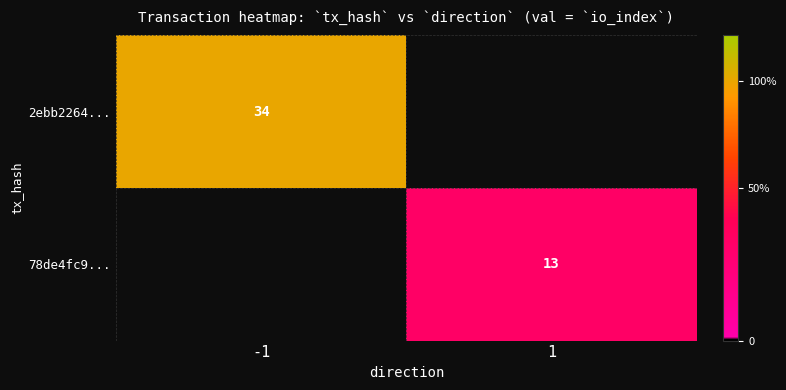

Which category has the highest value across all series?

-1